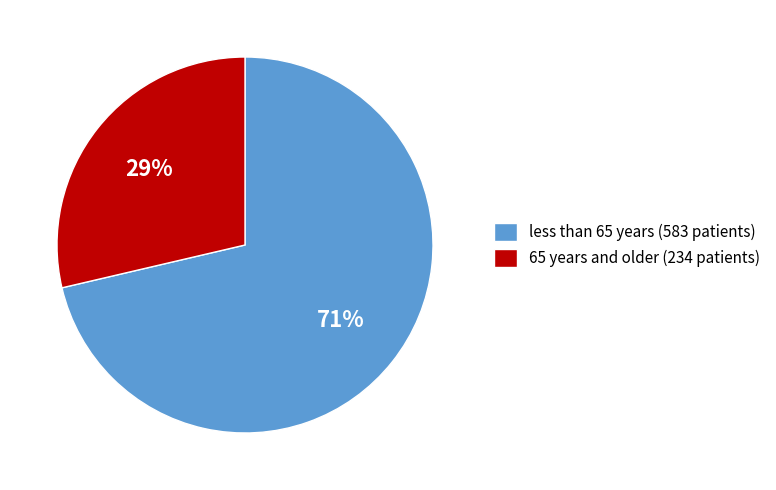

To the nearest percent, what is the average slice percentage?

50%